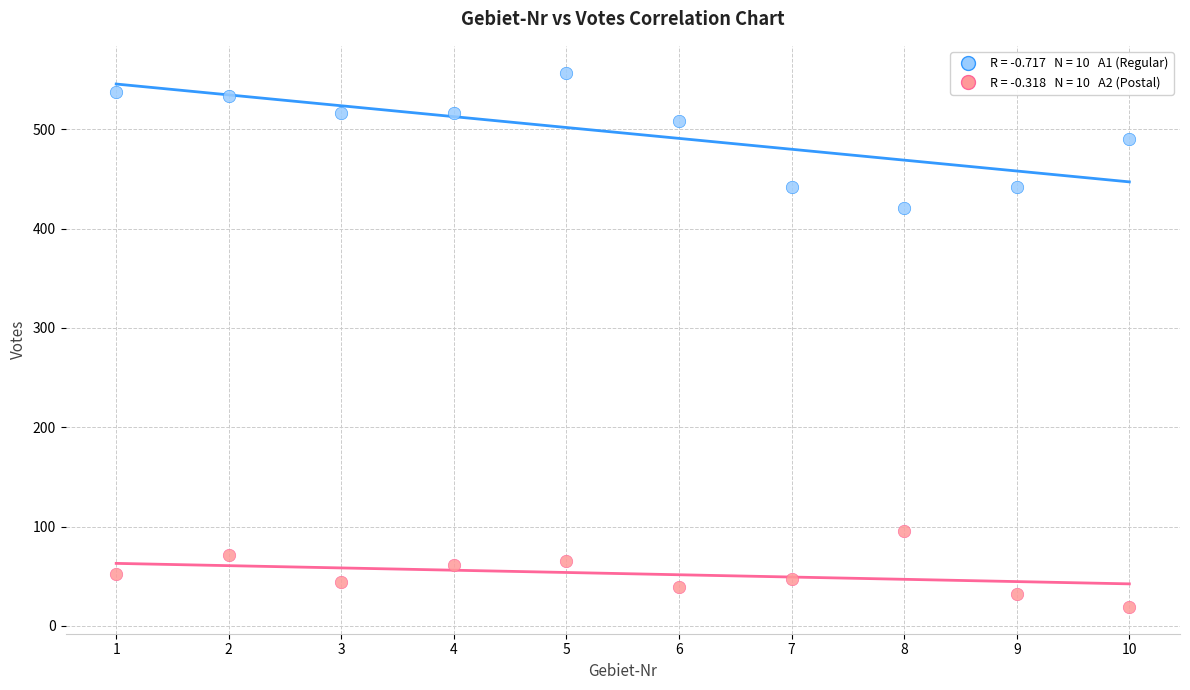

Across all series, what Y value is closest to 288?

421